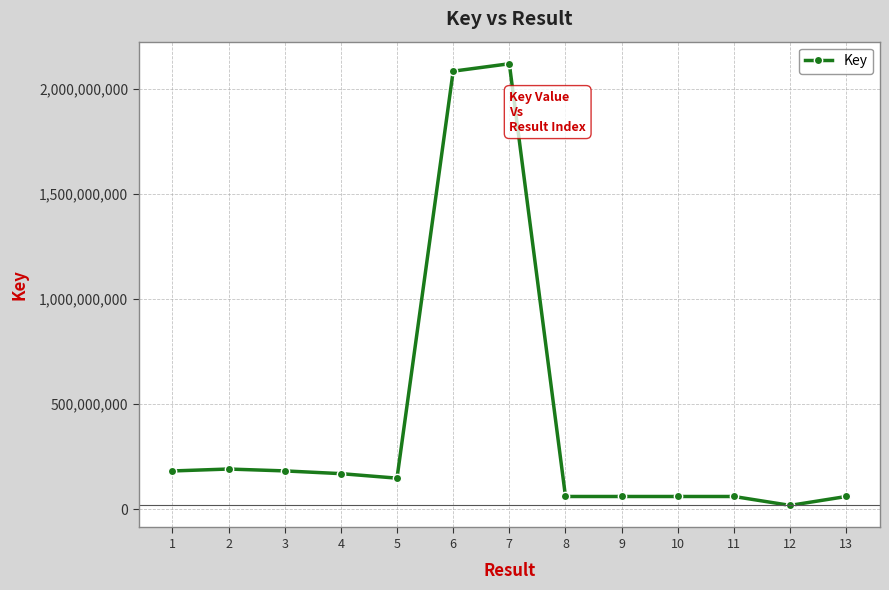

What is the sum of the values at 9 and 5?

208388120